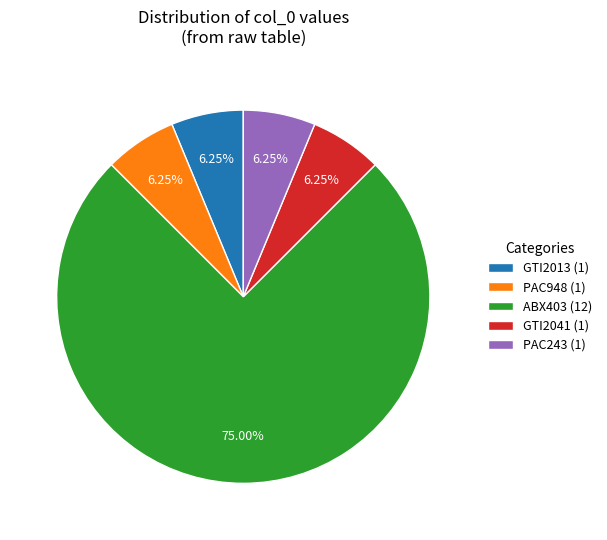

Combined, do GTI2013 (1) and ABX403 (12) account for over 50%?

Yes